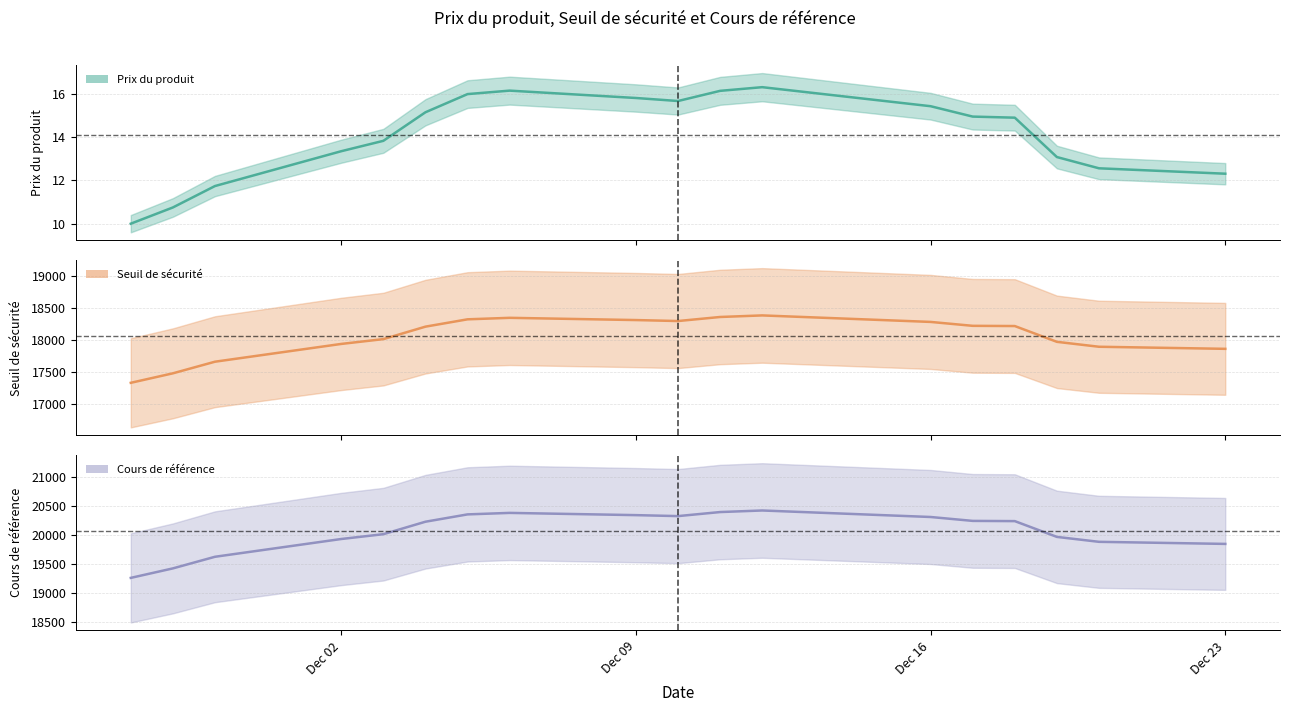

List the series in order of their peak value, highest first.

Cours de référence (central), Seuil de sécurité (central), Prix du produit (central)